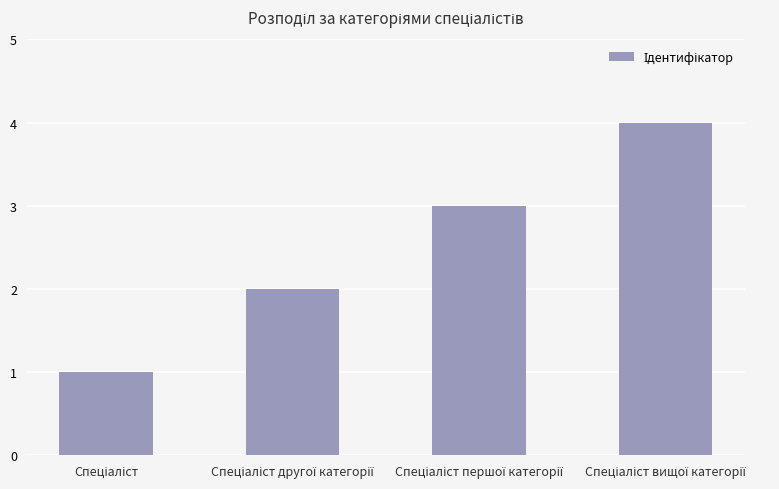

Does the chart contain any negative values?

No